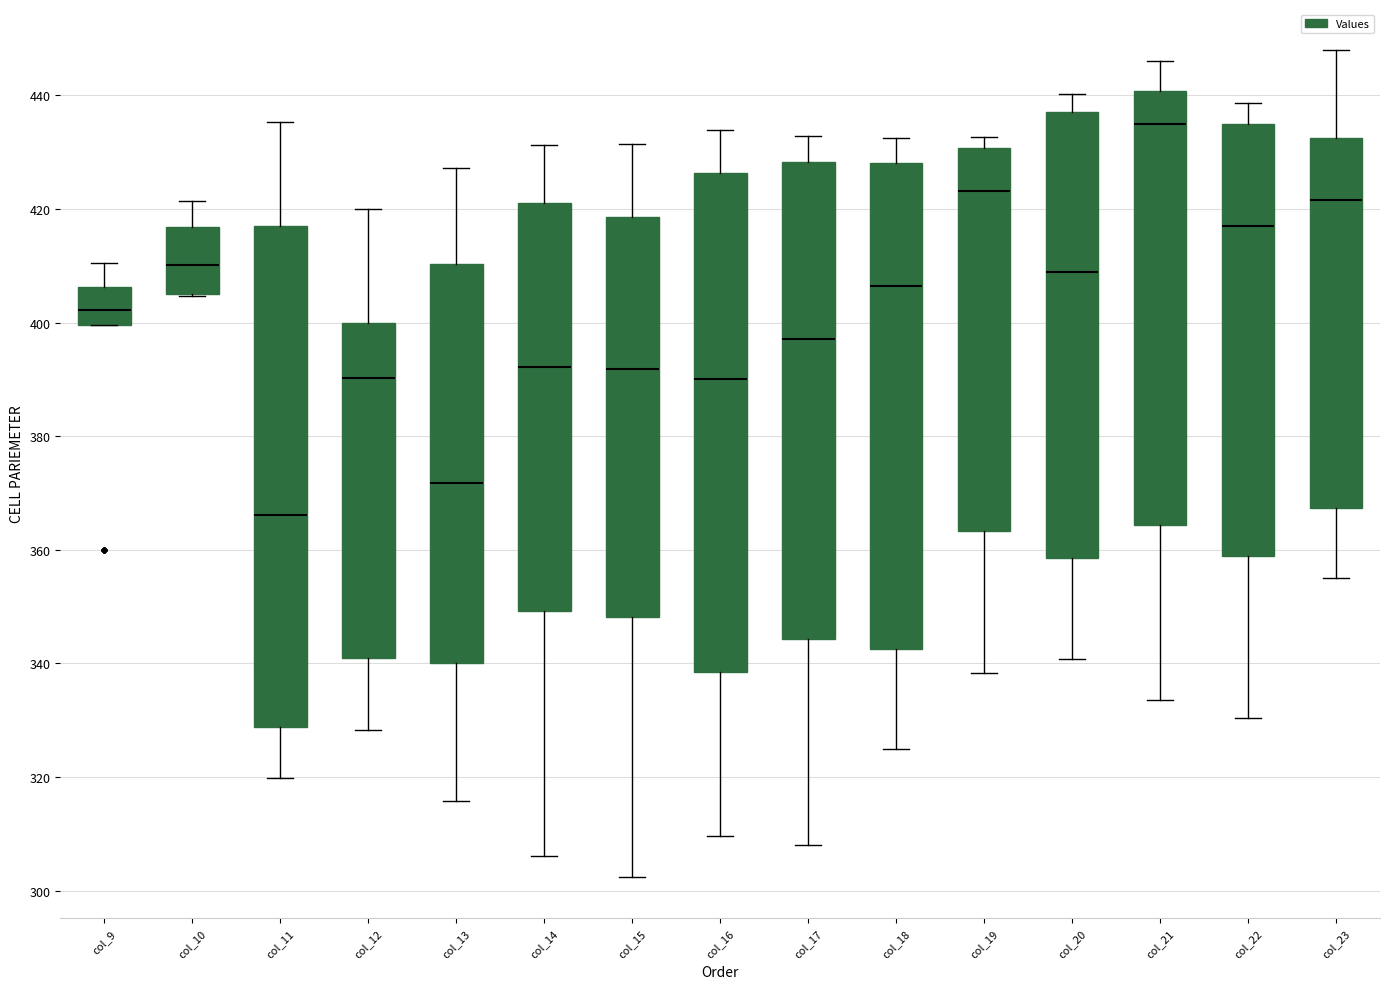

Reading left to right, transcribe this box plot: for each box, give where its median line is, the range the box spans, and where its two whiskers end, as read against the y-axis. The values are not printed on the chart, so give them approximately, as read against the axis.

col_9: median 402, box 400 to 406, whiskers 400 to 410
col_10: median 410, box 406 to 416, whiskers 404 to 422
col_11: median 366, box 328 to 418, whiskers 320 to 436
col_12: median 390, box 340 to 400, whiskers 328 to 420
col_13: median 372, box 340 to 410, whiskers 316 to 428
col_14: median 392, box 350 to 422, whiskers 306 to 432
col_15: median 392, box 348 to 418, whiskers 302 to 432
col_16: median 390, box 338 to 426, whiskers 310 to 434
col_17: median 398, box 344 to 428, whiskers 308 to 432
col_18: median 406, box 342 to 428, whiskers 324 to 432
col_19: median 424, box 364 to 430, whiskers 338 to 432
col_20: median 408, box 358 to 438, whiskers 340 to 440
col_21: median 436, box 364 to 440, whiskers 334 to 446
col_22: median 416, box 358 to 434, whiskers 330 to 438
col_23: median 422, box 368 to 432, whiskers 356 to 448